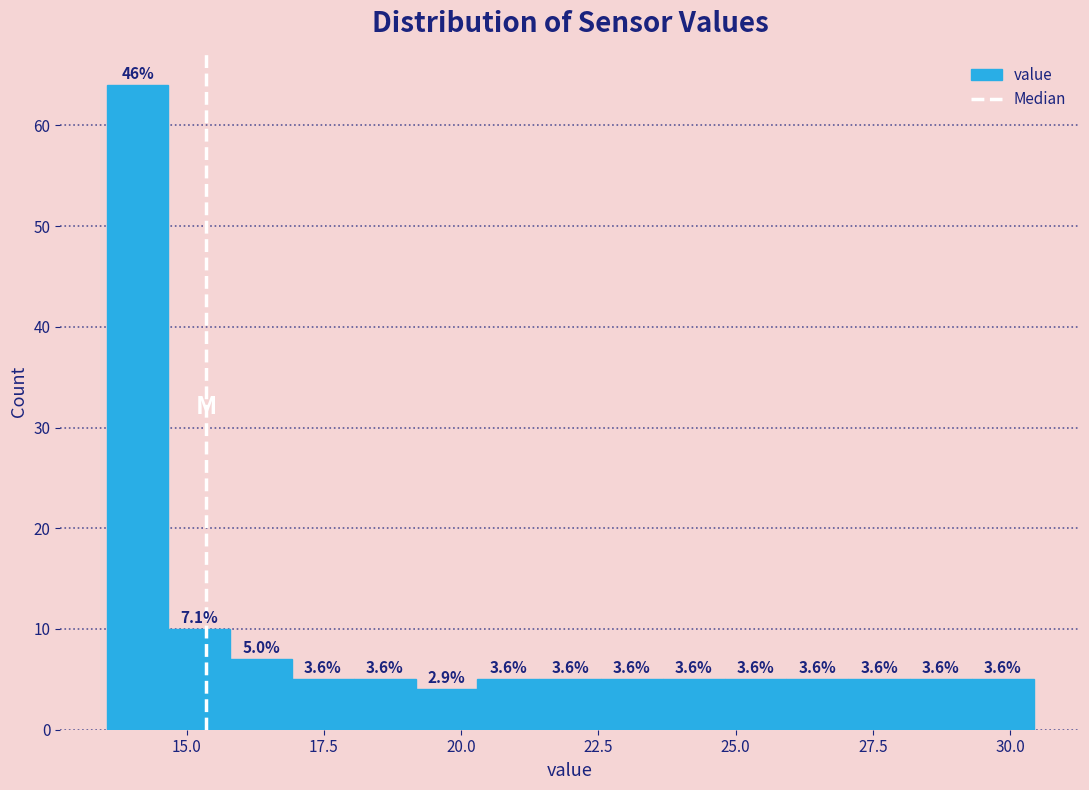

Around what value on the x-axis is the tallest bar? Give the approximate position of its centre, as read against the axis.

14.0